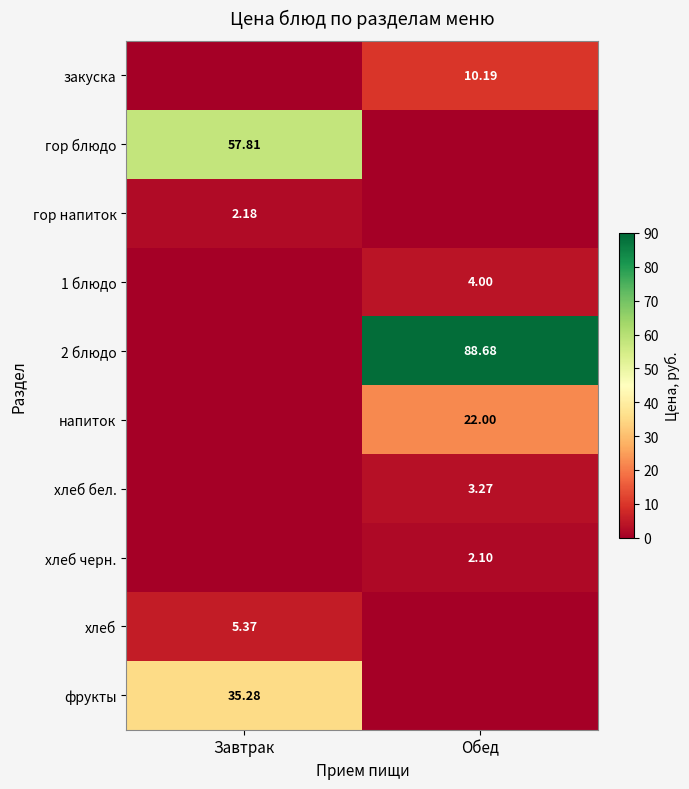

At which category is the sum across all series the highest?

Обед